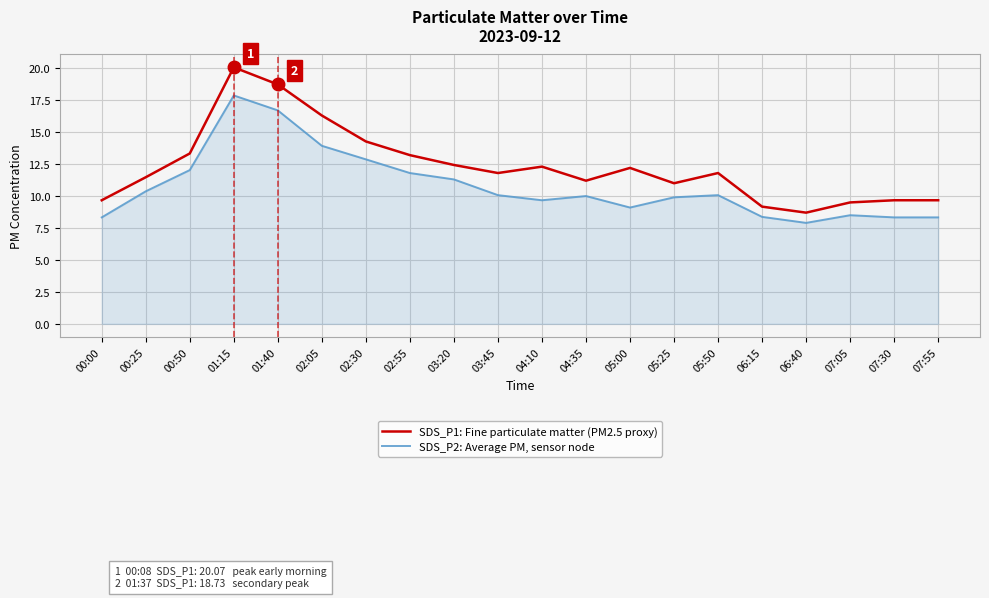

Is it true that SDS_P2: Average PM, sensor node equals 11.0 at 07:55?

False